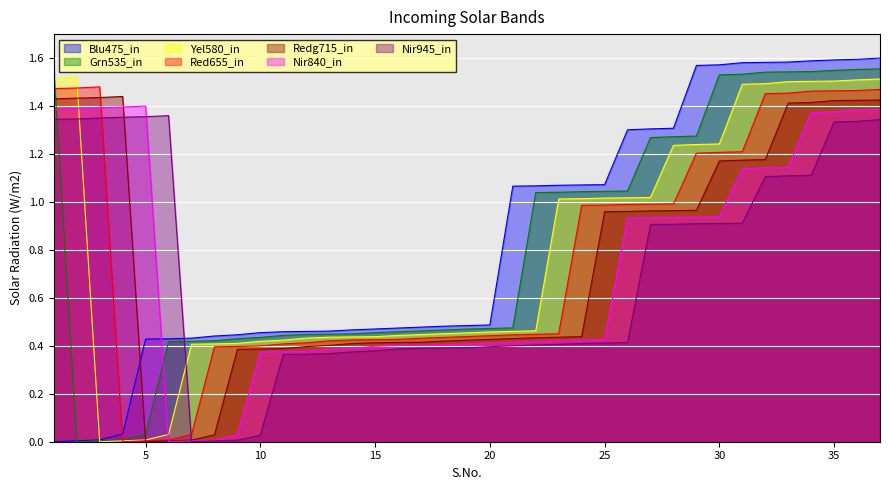

Reading left to right, what are all the values shown in this chart?

0.0	0.0	0.0	0.0	0.4	0.4	0.4	0.4	0.4	0.5	0.5	0.5	0.5	0.5	0.5	0.5	0.5	0.5	0.5	0.5	1.1	1.1	1.1	1.1	1.1	1.3	1.3	1.3	1.6	1.6	1.6	1.6	1.6	1.6	1.6	1.6	1.6